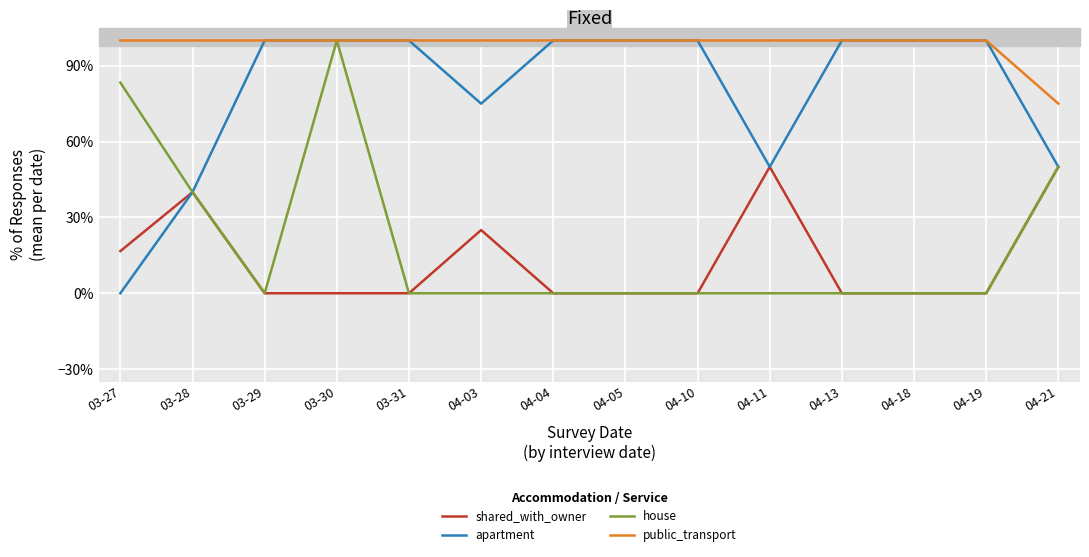

Which category has the lowest value across all series?

03-29